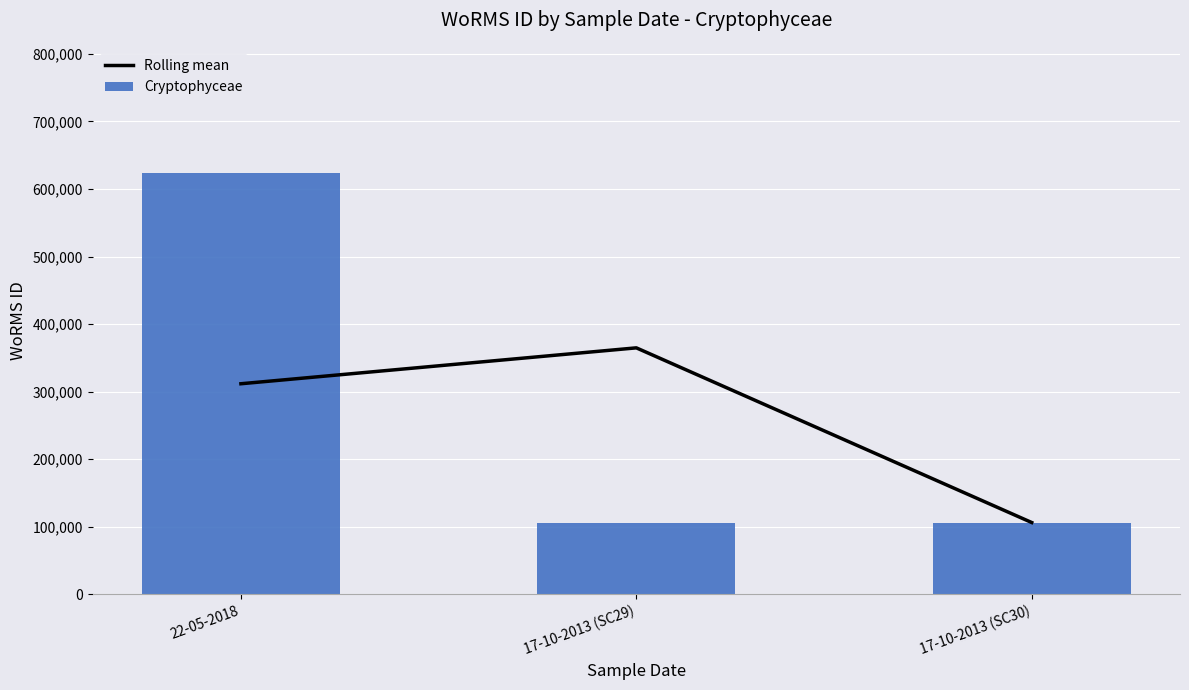

What is the average value of the Rolling mean series?

260959.8